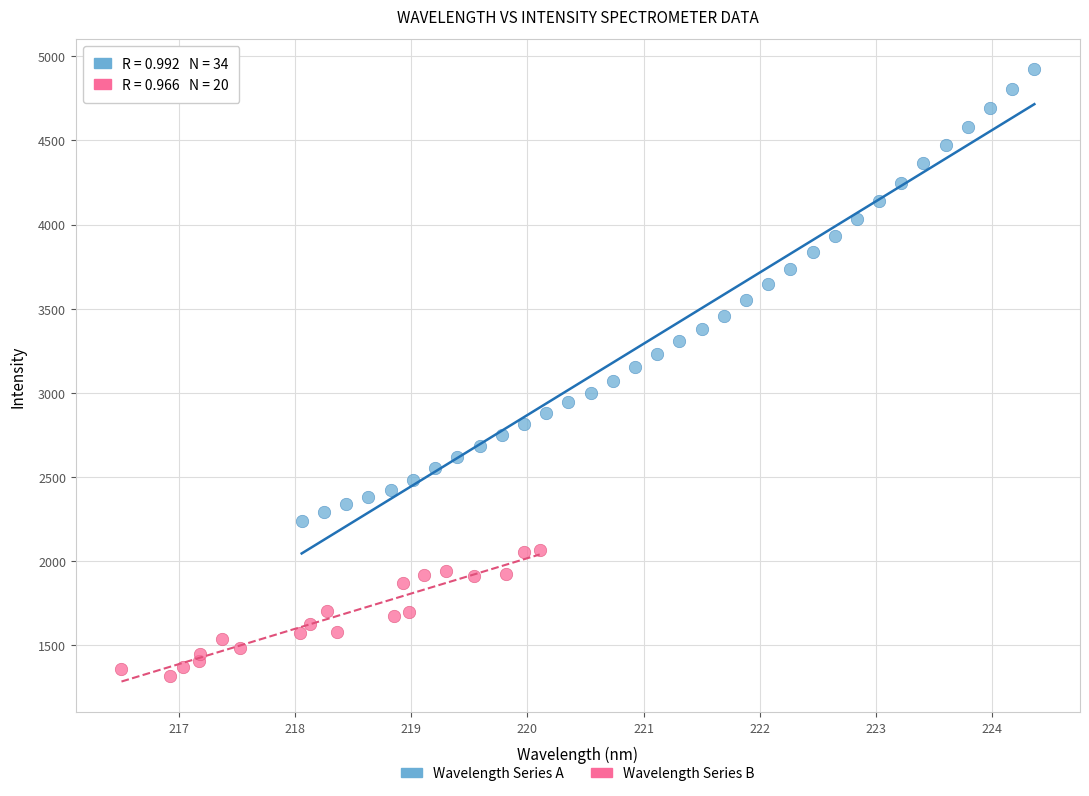

Which series contains the lowest Y value?

Wavelength Series B